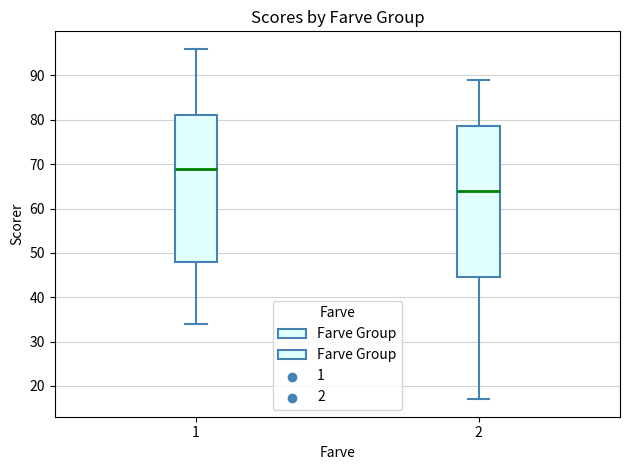

Which box's median line is the highest?

1